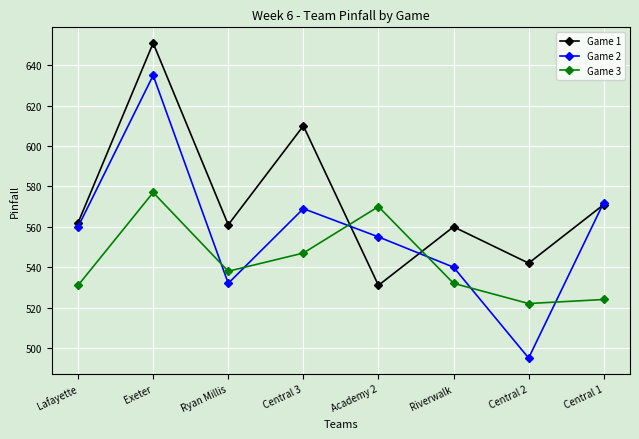

What is the sum of all Game 1 values?

4588